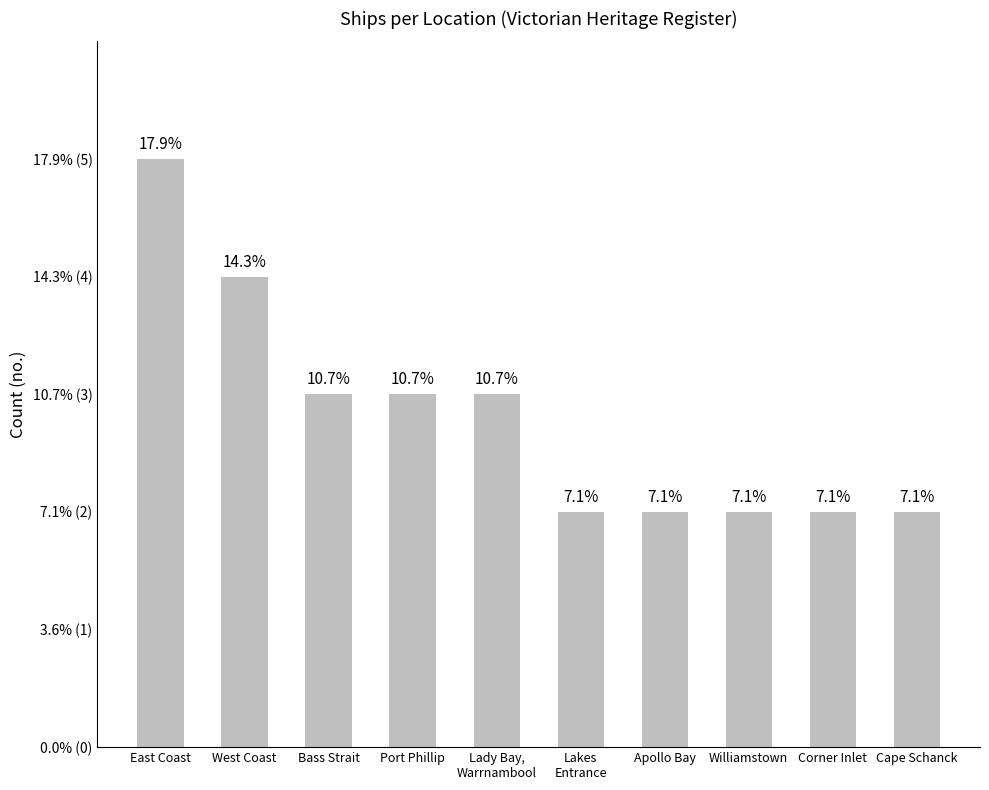

What value does the data have at Williamstown?

2